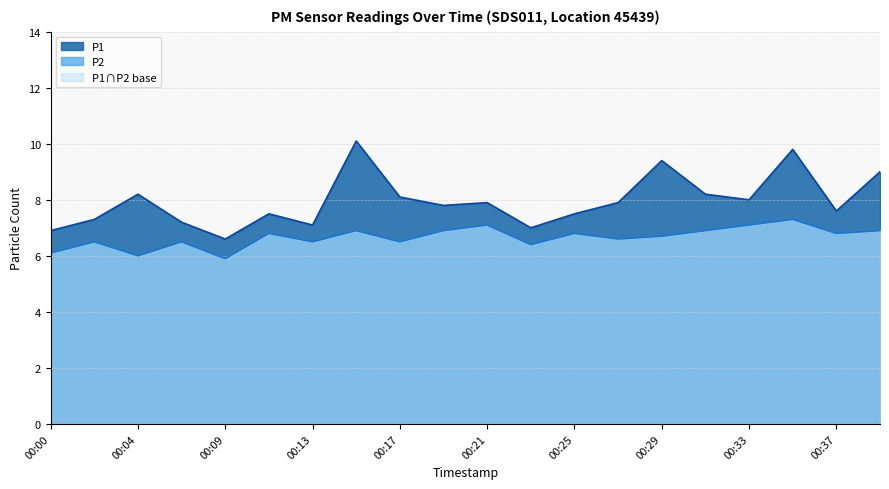

True or false: P2 has a value of 3.4 at 00:15.

False